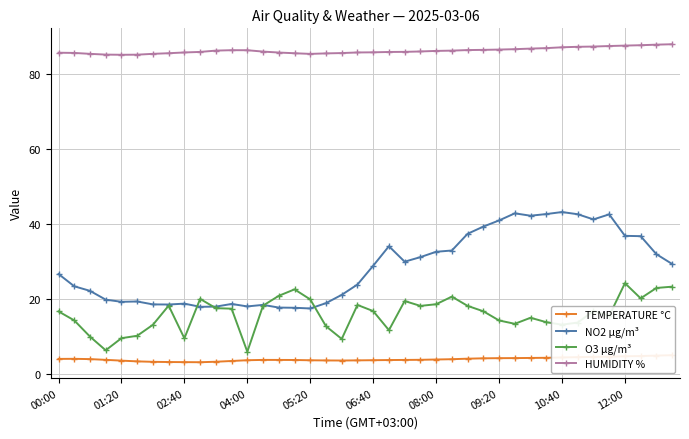

True or false: NO2 µg/m³ has more than 0 points higher than both neighbors.

True